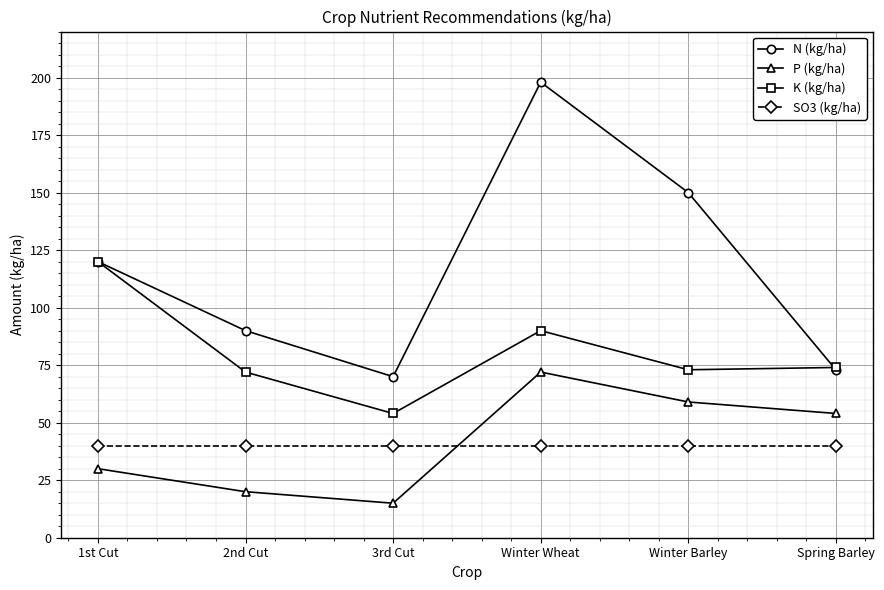

True or false: K (kg/ha) and P (kg/ha) intersect in this chart.

False